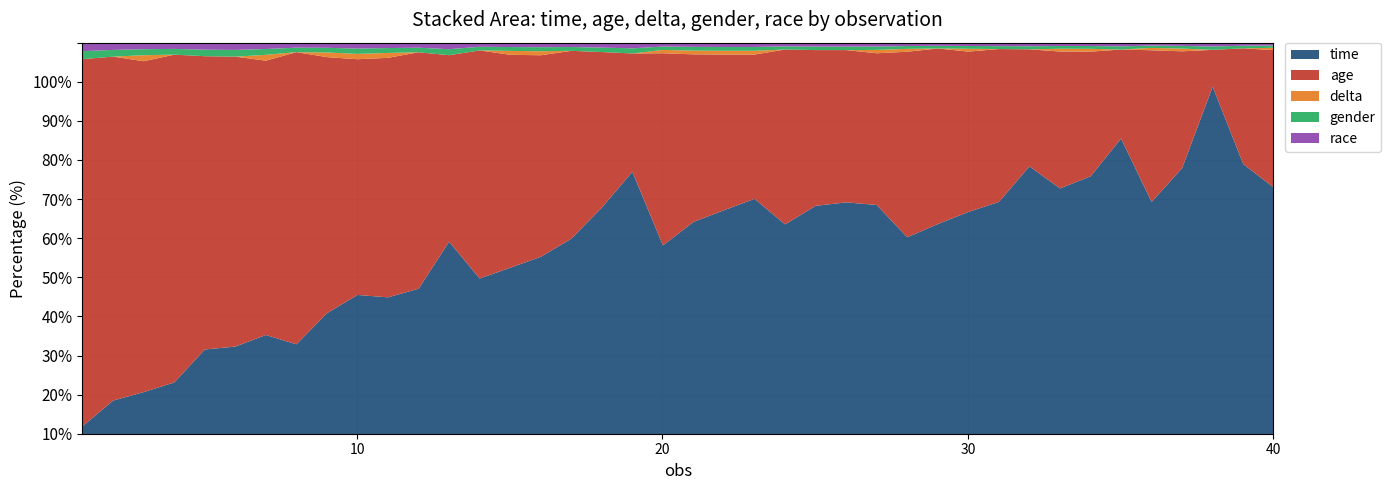

What is the value of the race point at the 23rd from the left?

1